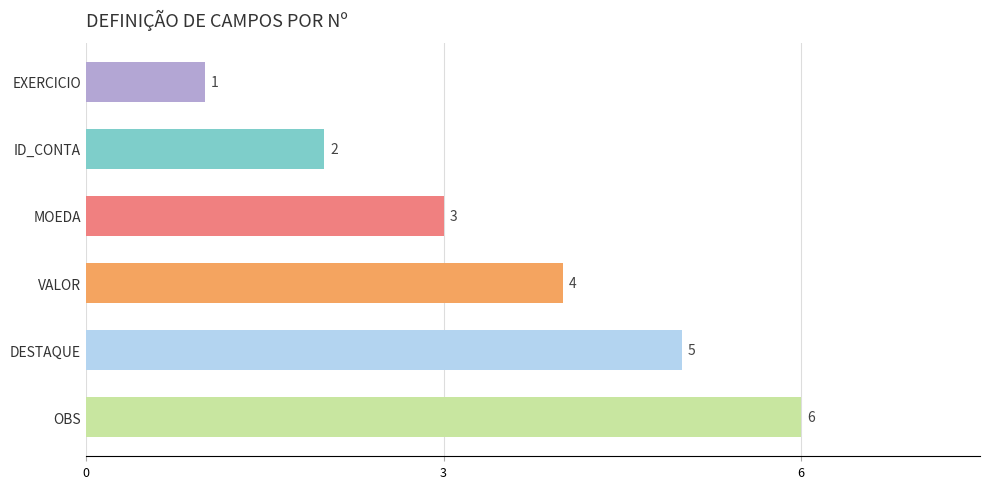

What is the change in value from EXERCICIO to DESTAQUE?

+4